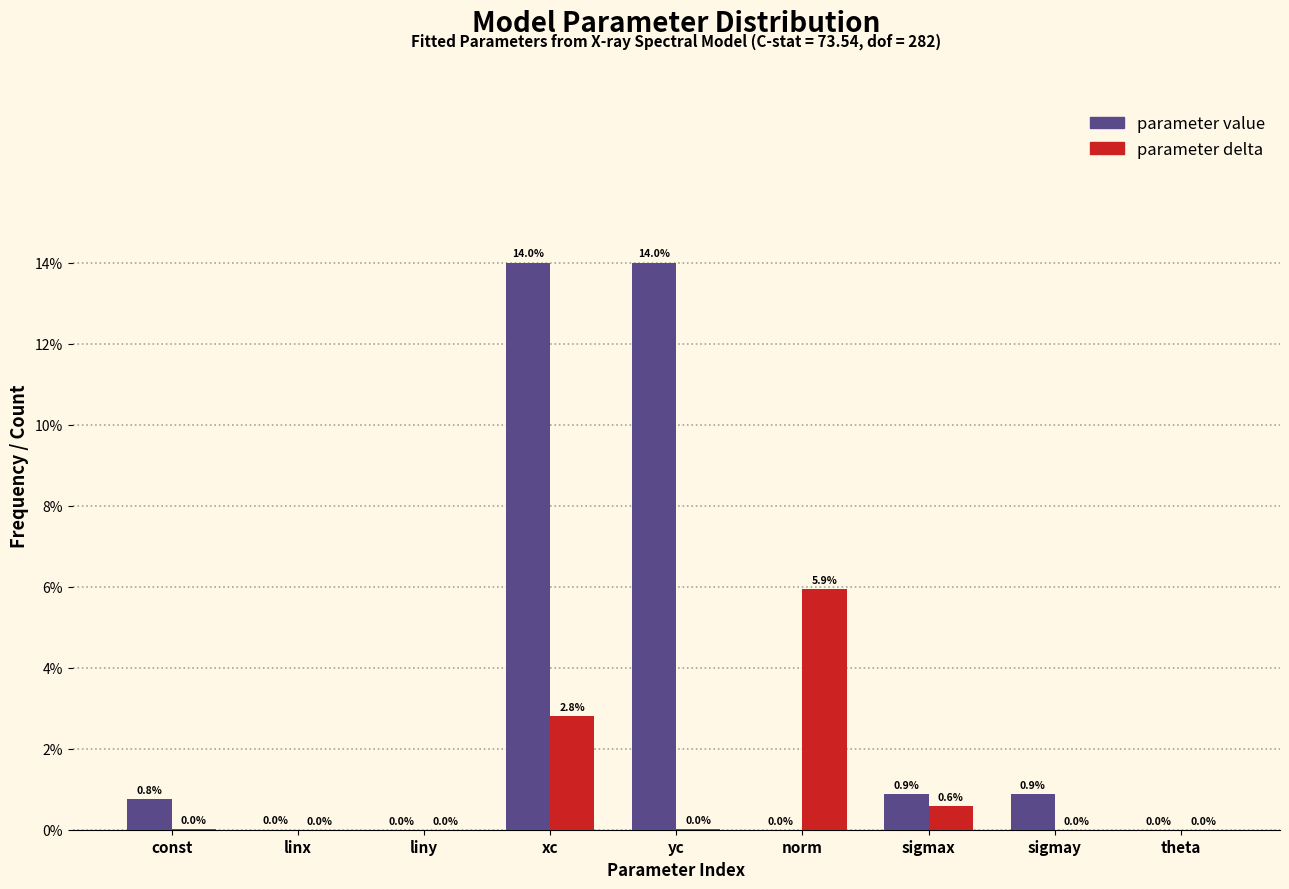

Which series has the largest total across all categories?

parameter value